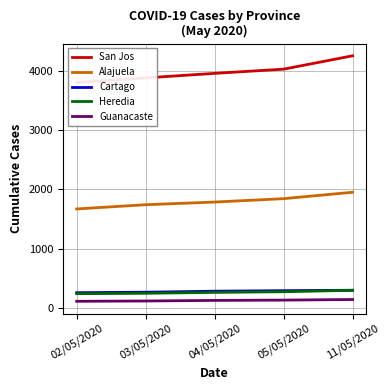

How many lines are shown in the chart?

5